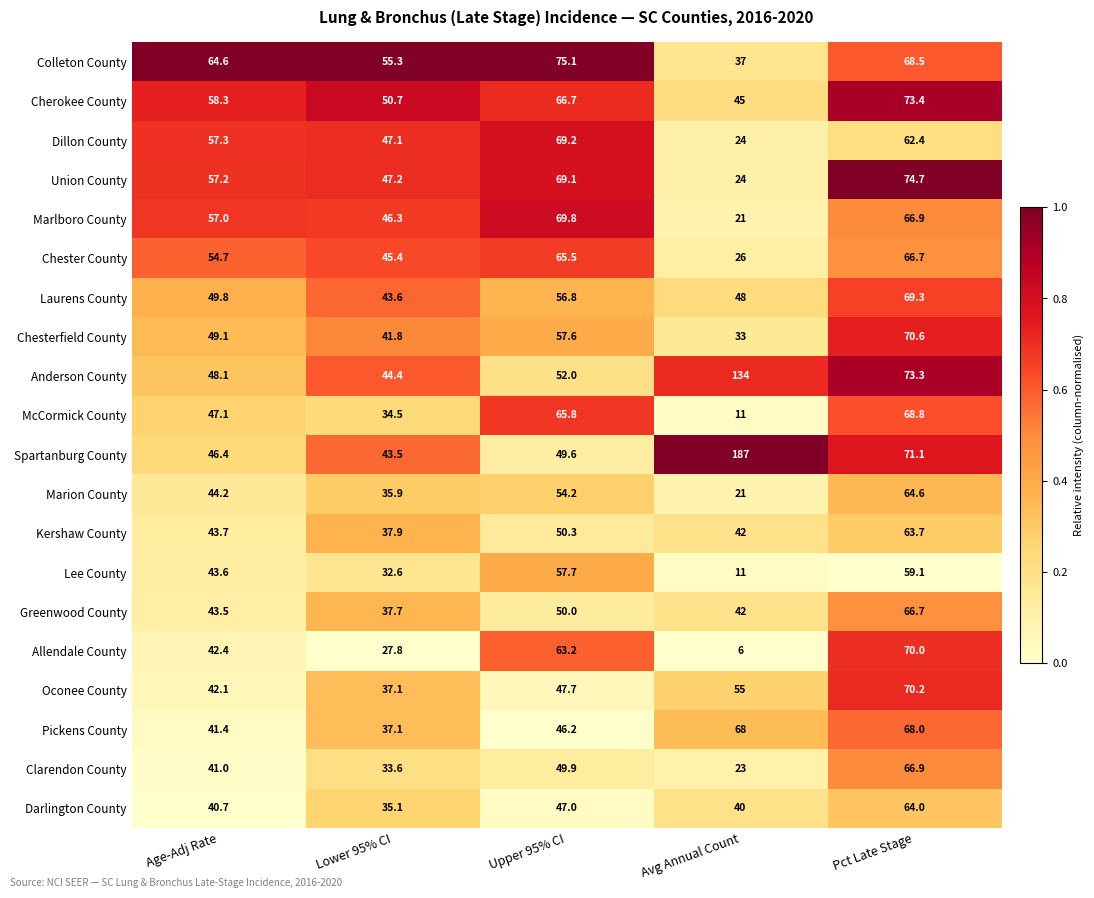

Read the Marlboro County value at Avg Annual Count.

21.0